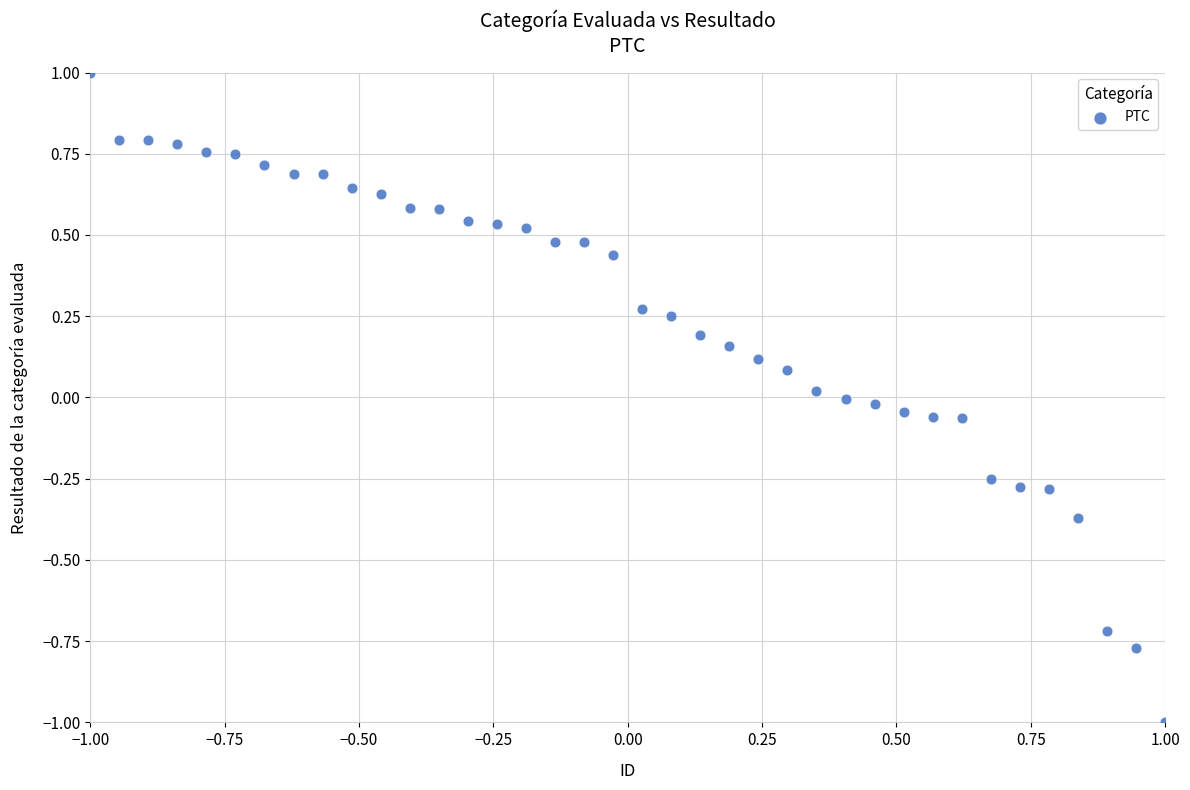

What is the range of X values (max minus min)?

2.0